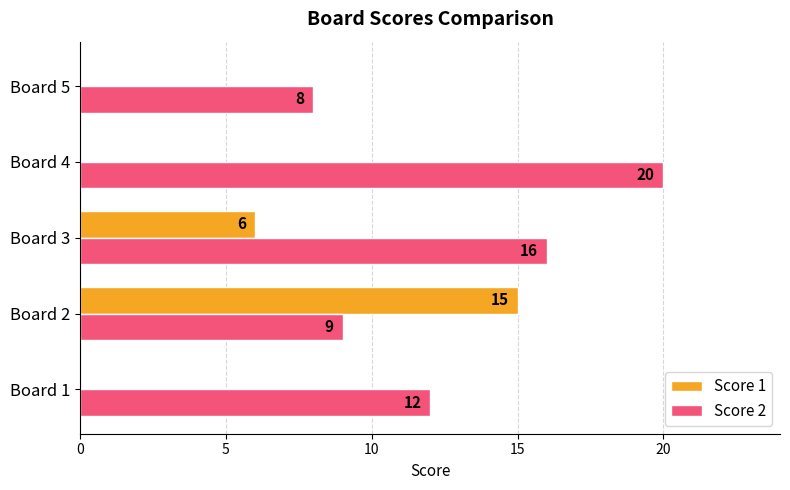

What is the greatest value displayed?

20